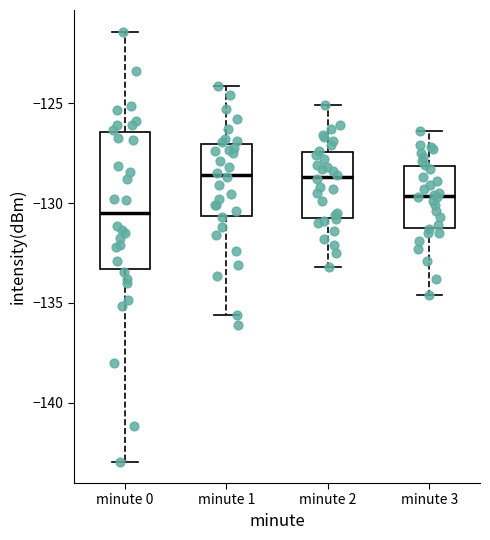

Which box has the lowest median line?

minute 0